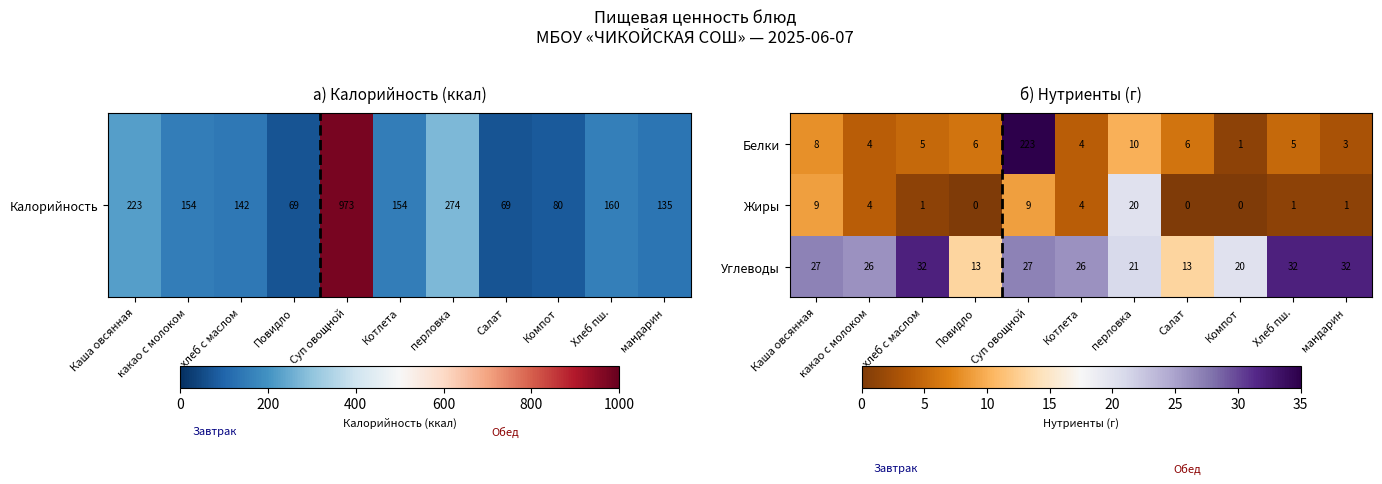

Count the number of data series in this chart.

3